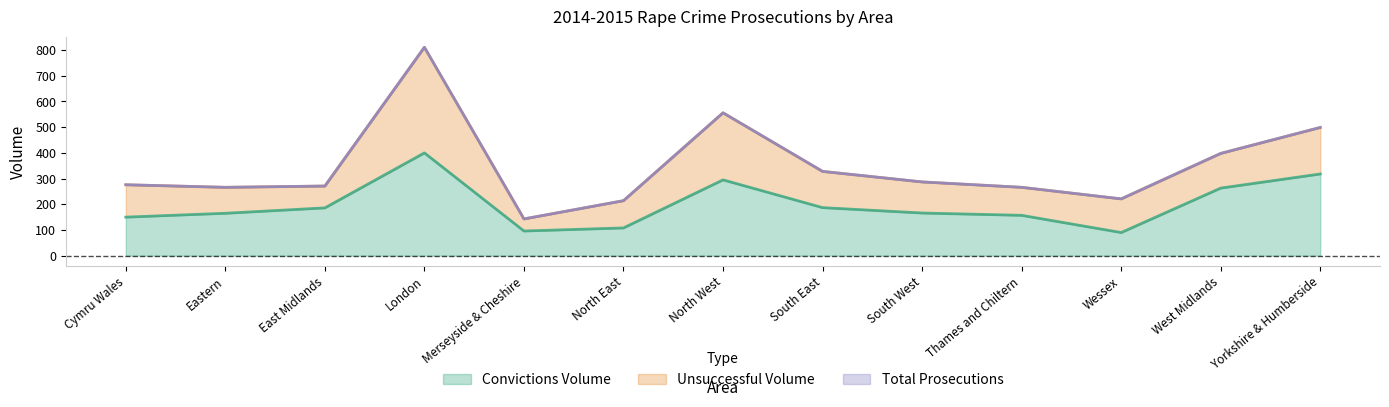

Where is Convictions Volume nearest to the value 245?

West Midlands